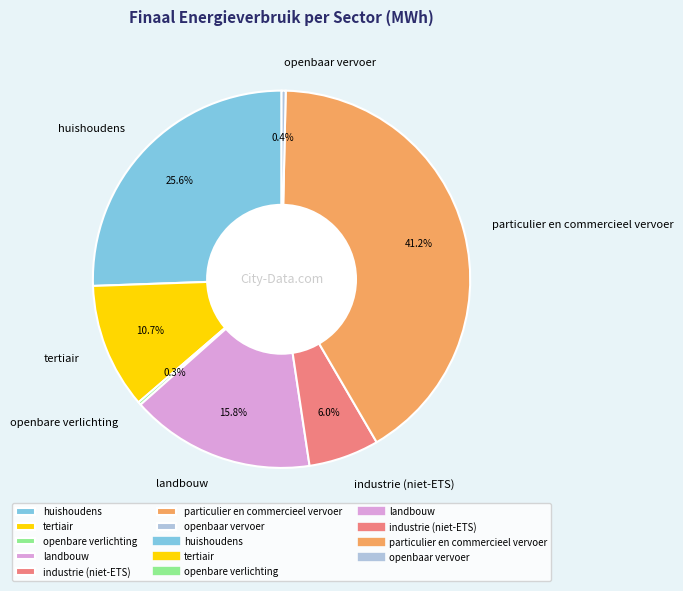

To the nearest percent, what portion does industrie (niet-ETS) represent?

6%